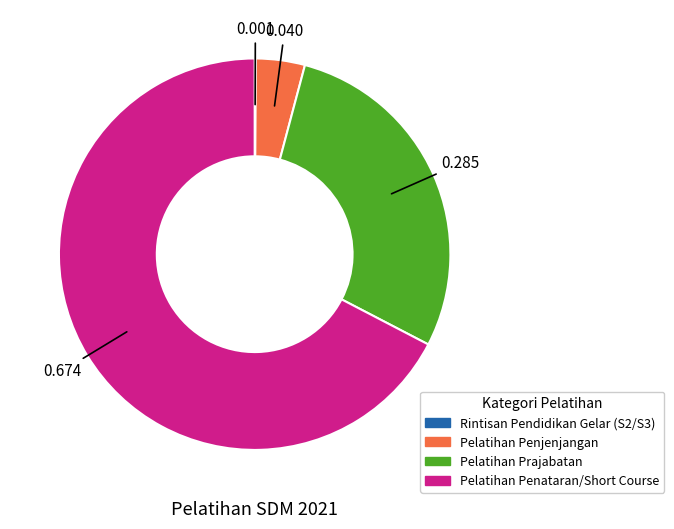

Is there any slice that represents more than half of the pie?

Yes